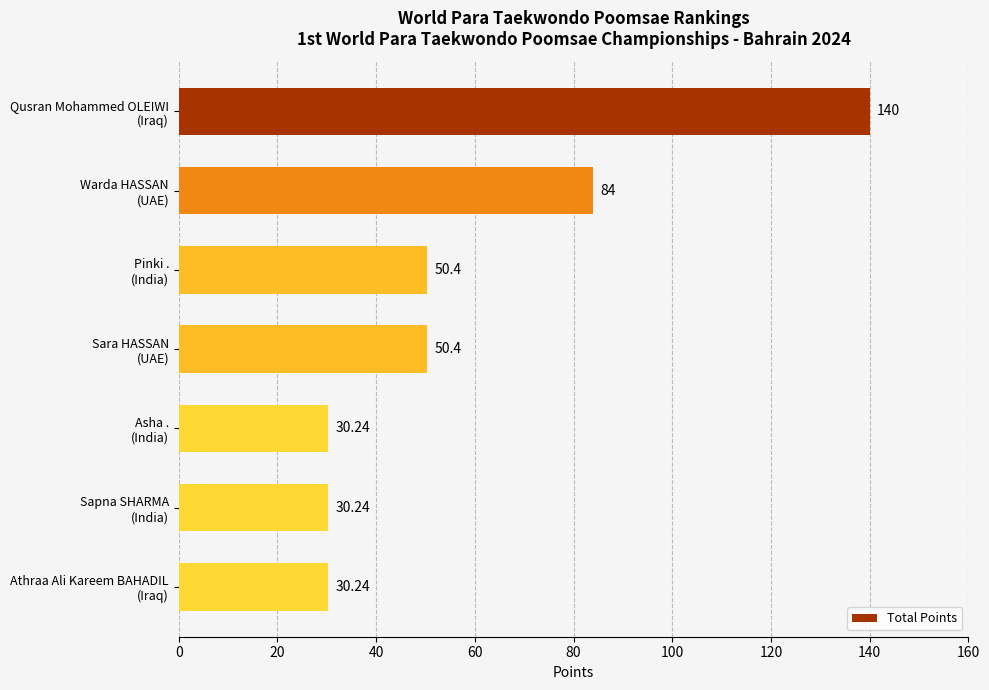

Count the number of data series in this chart.

1